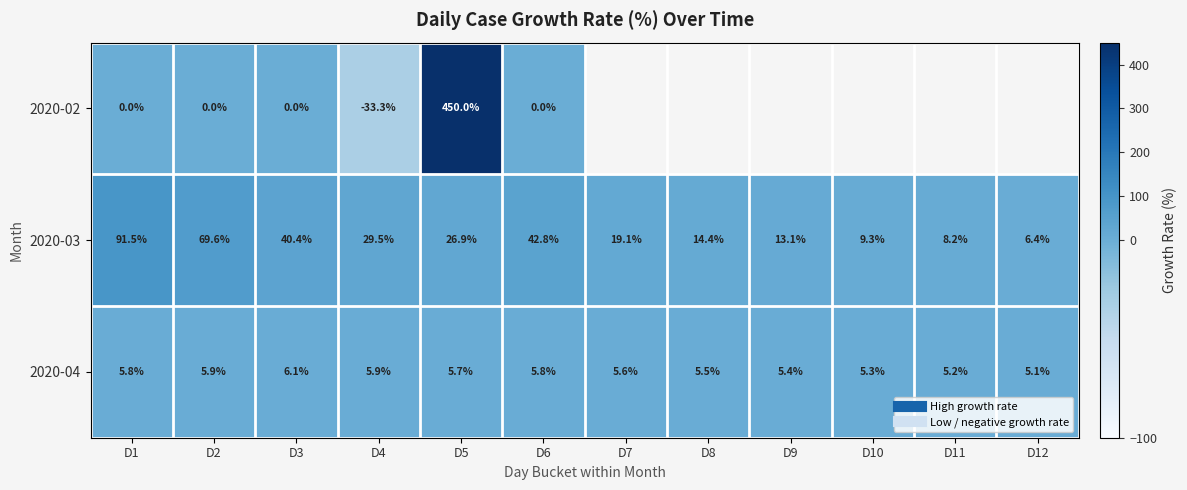

Which category has the lowest value in the 2020-04 series?

D12